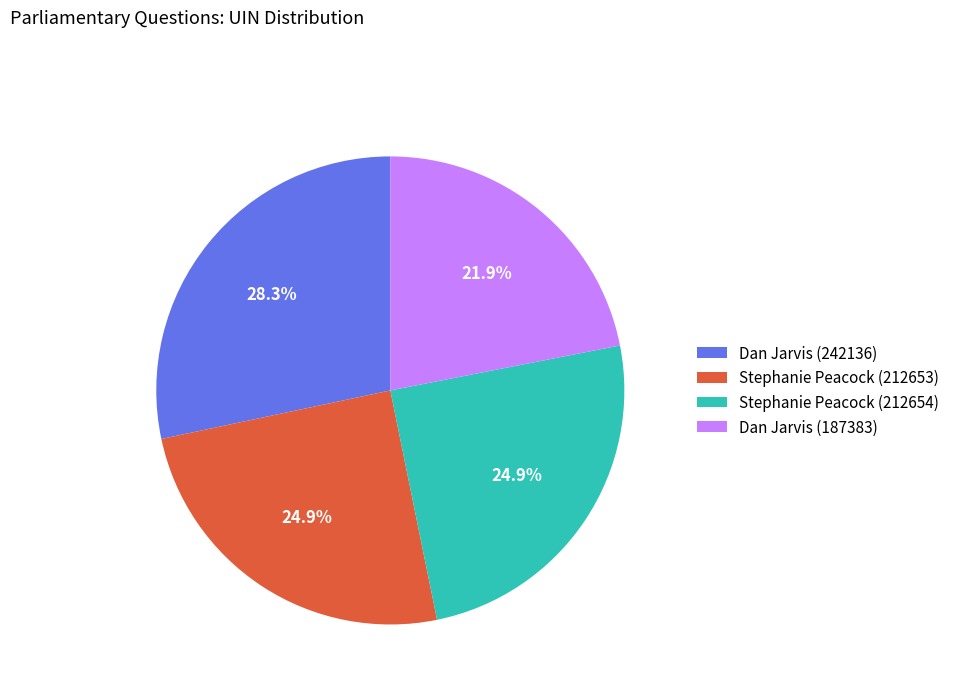

Which has a higher value, Dan Jarvis (187383) or Stephanie Peacock (212653)?

Stephanie Peacock (212653)